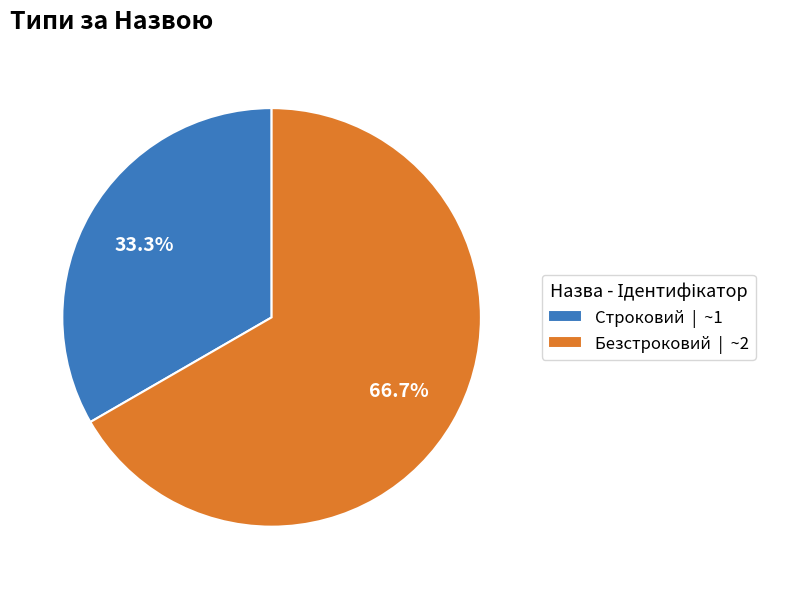

To the nearest percent, what is the combined percentage of Строковий and Безстроковий?

100%